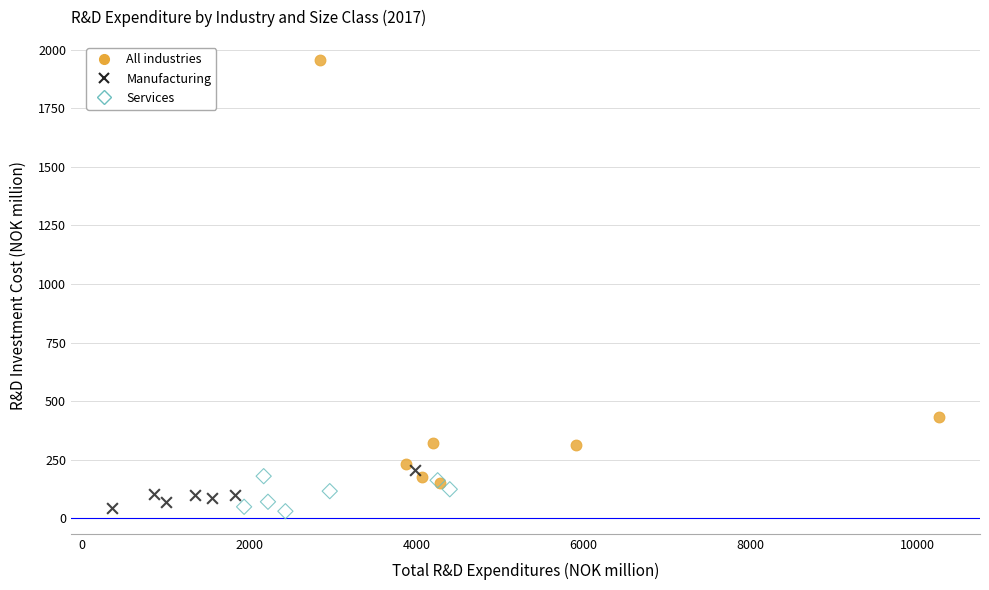

Which series contains the highest Y value?

All industries